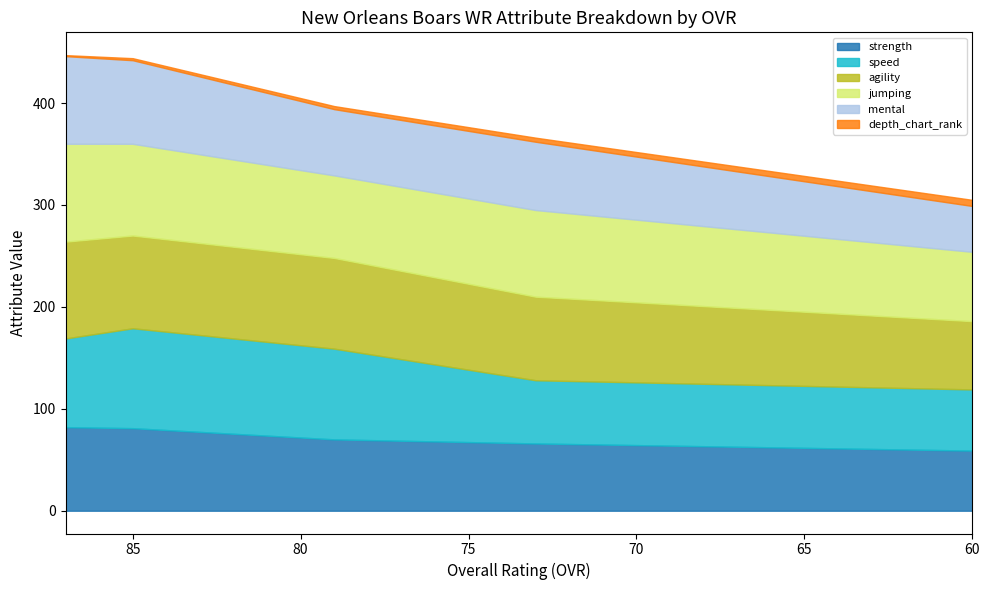

How many lines are shown in the chart?

6